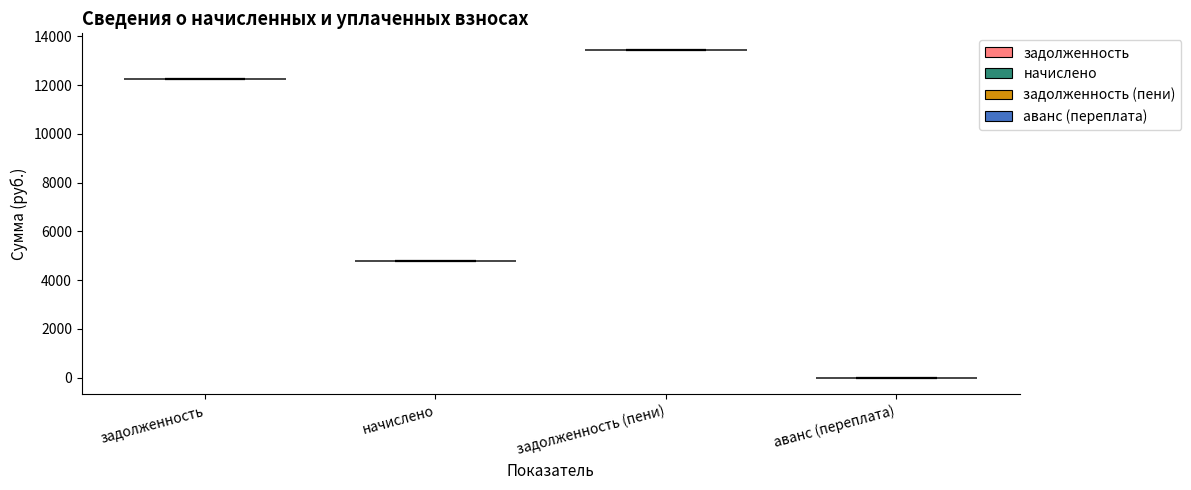

Which violin has the highest median line?

задолженность (пени)